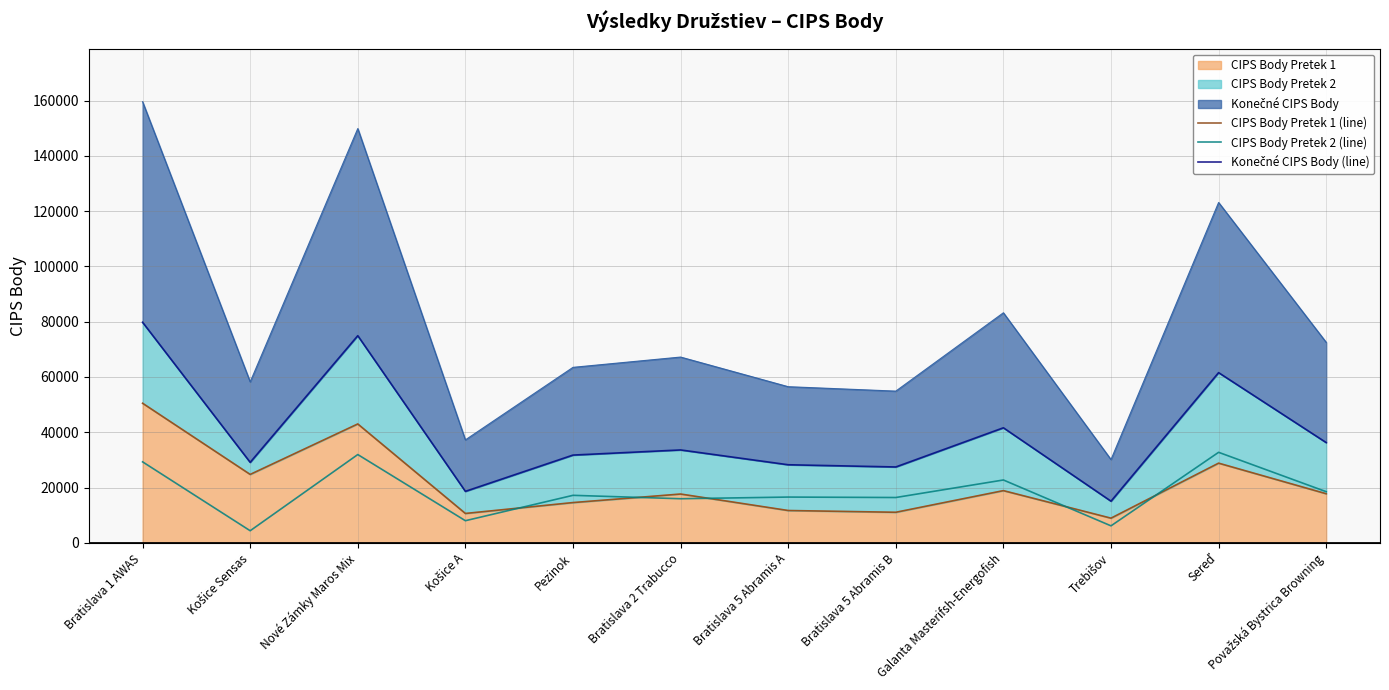

Reading left to right, list all the values displayed in this chart.

CIPS Body Pretek 1 (line): 50490	24740	43000	10620	14560	17650	11690	11050	18880	8920	28820	17760
CIPS Body Pretek 2 (line): 29290	4370	31930	8000	17180	15950	16550	16390	22730	6140	32740	18500
Konečné CIPS Body (line): 79780	29110	74930	18620	31740	33600	28240	27440	41610	15060	61560	36260